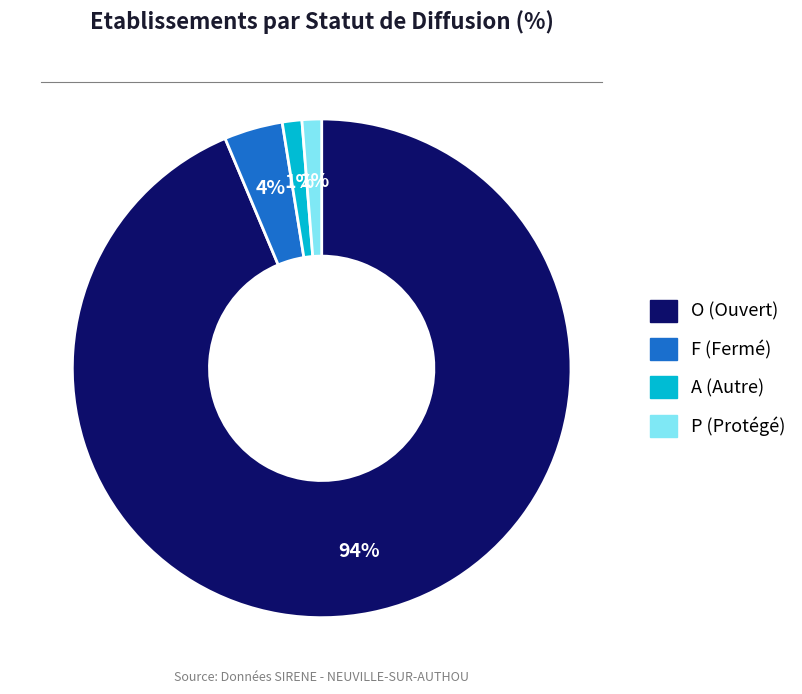

To the nearest percent, what is the difference between the F (Fermé) and O (Ouvert) slice percentages?

90%